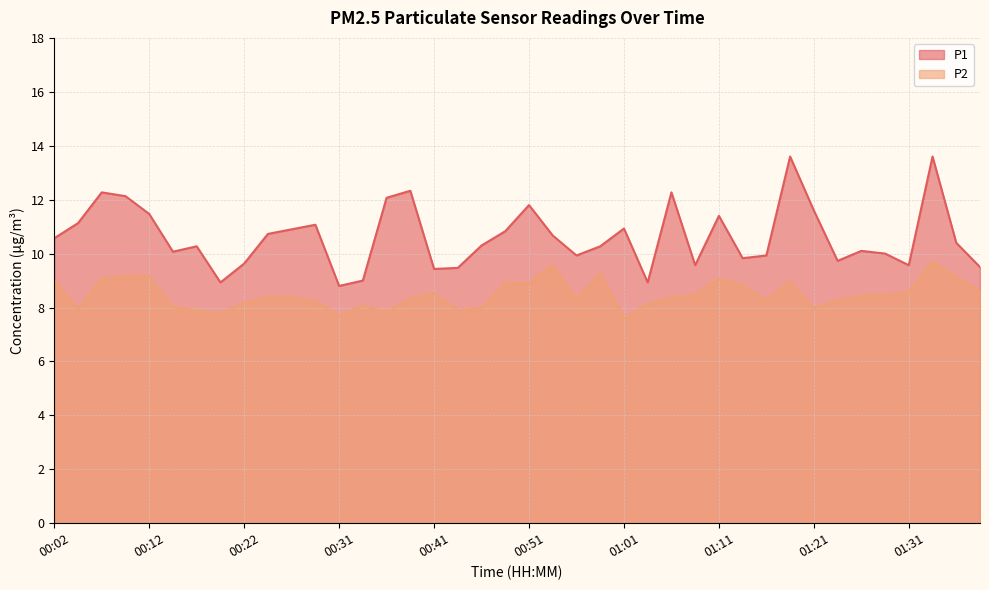

At which category is the sum across all series the highest?

01:33